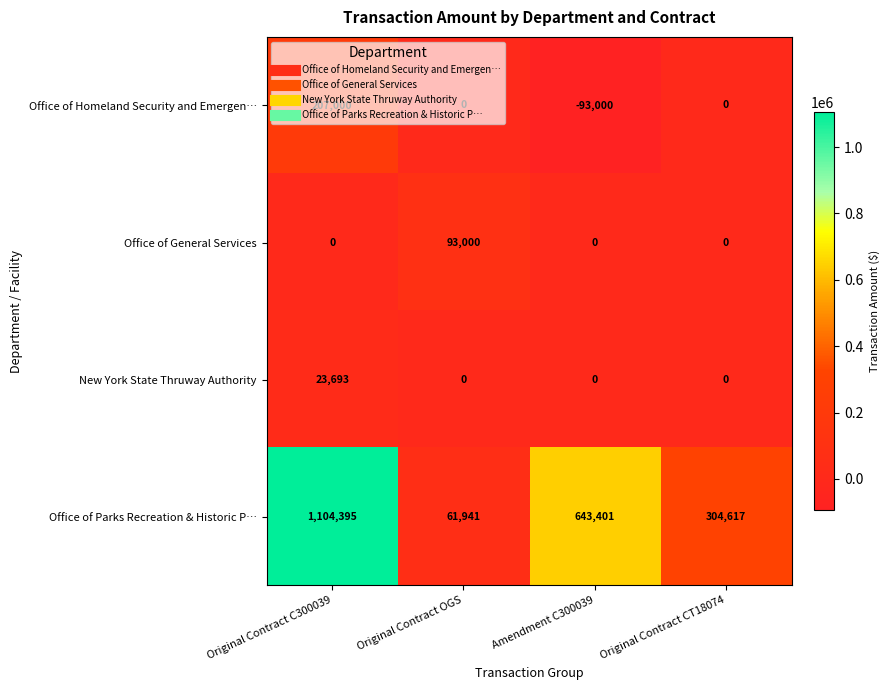

List the series in order of their peak value, lowest first.

New York State Thruway Authority, Office of General Services, Office of Homeland Security and Emergen…, Office of Parks Recreation & Historic P…